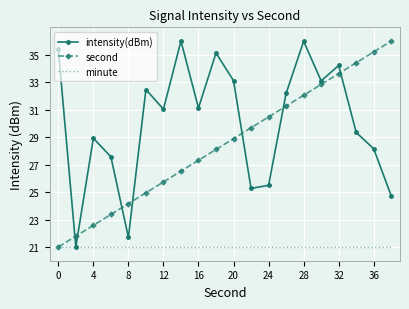

What is the difference between the maximum and minimum values in the intensity(dBm) series?

15.0